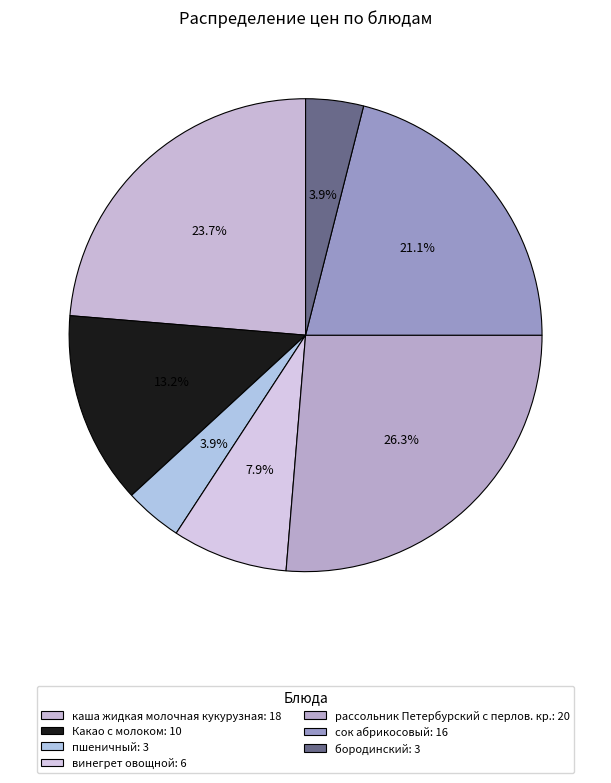

Is it true that Какао с молоком is 13% of the pie?

True